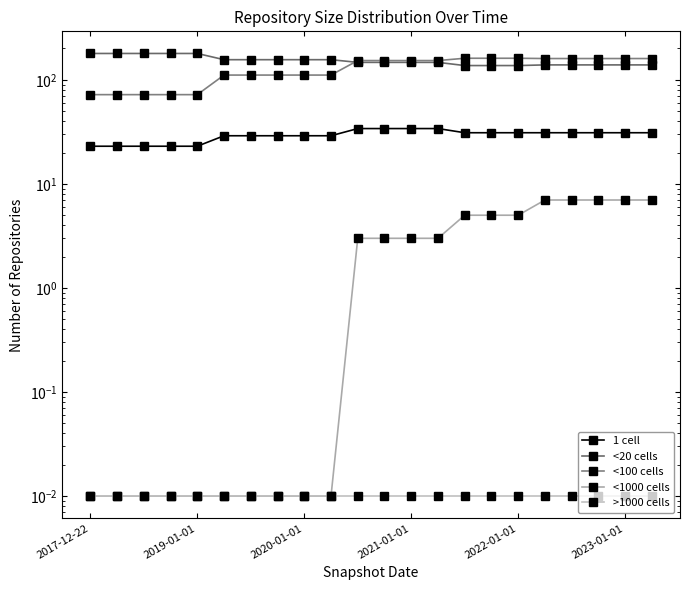

What is the difference between the highest and lowest values at 2021-01-01?

153.0